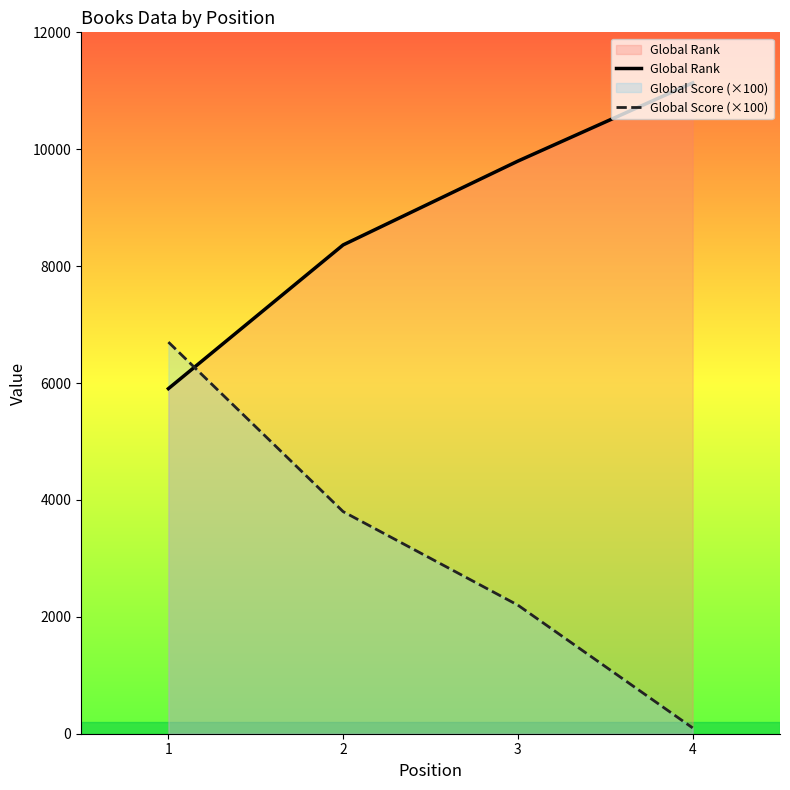

Which series changed the most between 1 and 4?

Global Score (×100)